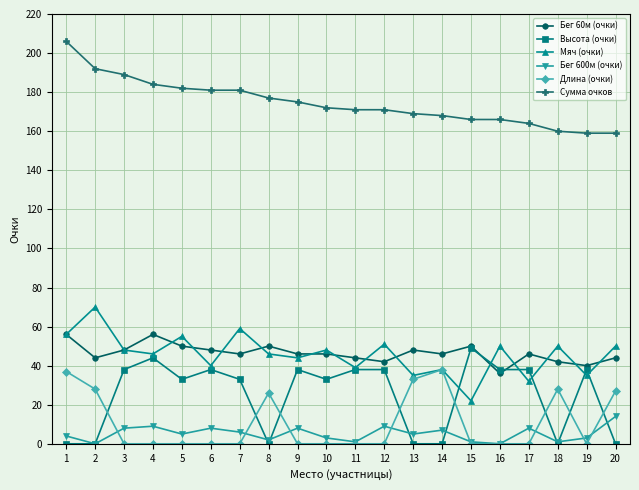

Reading left to right, list all the values displayed in this chart.

Бег 60м (очки): 56	44	48	56	50	48	46	50	46	46	44	42	48	46	50	36	46	42	40	44
Высота (очки): 0	0	38	44	33	38	33	0	38	33	38	38	0	0	49	38	38	0	38	0
Мяч (очки): 56	70	48	46	55	40	59	46	44	48	39	51	35	38	22	50	32	50	35	50
Бег 600м (очки): 4	0	8	9	5	8	6	2	8	3	1	9	5	7	1	0	8	1	3	14
Длина (очки): 37	28	0	0	0	0	0	26	0	0	0	0	33	38	0	0	0	28	0	27
Сумма очков: 206	192	189	184	182	181	181	177	175	172	171	171	169	168	166	166	164	160	159	159